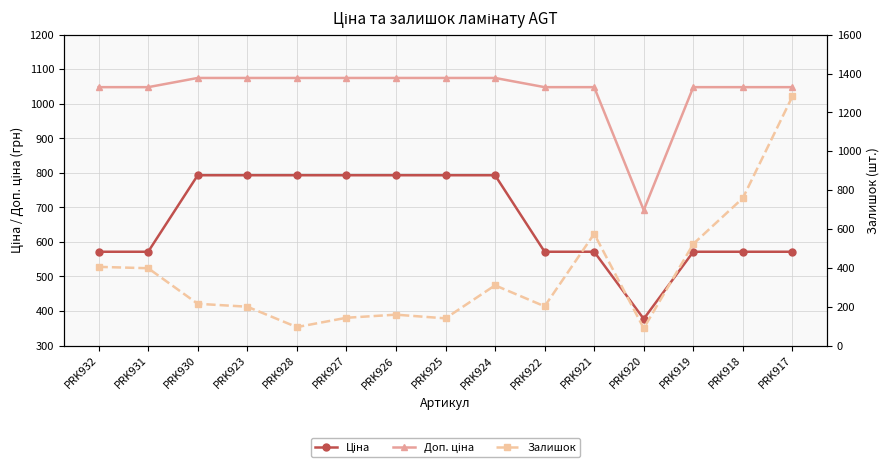

What is the label of the 6th point from the right?

PRK922